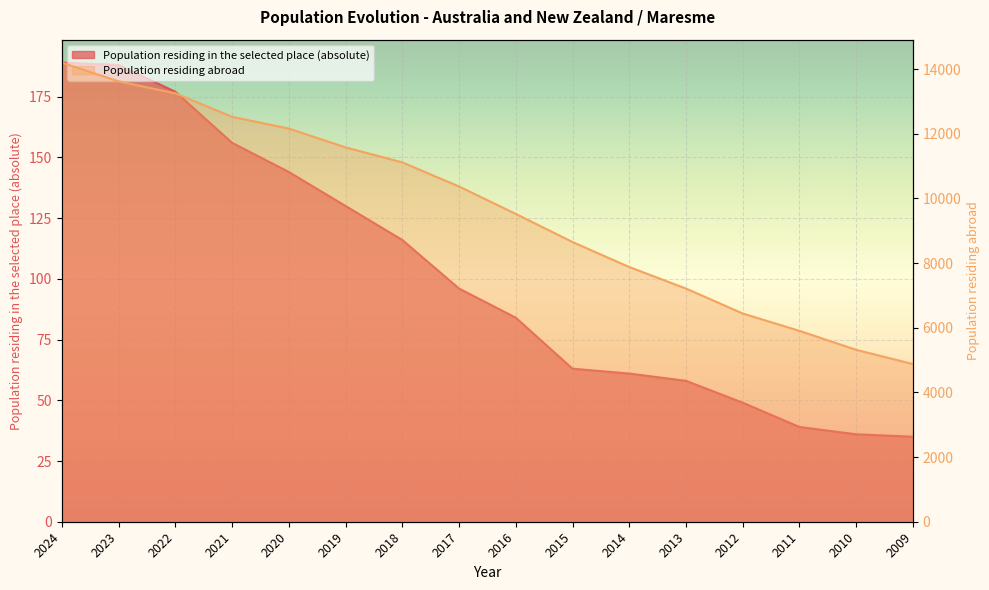

At 2015, list the series in order from smallest to largest.

Population residing in the selected place (absolute), Population residing abroad